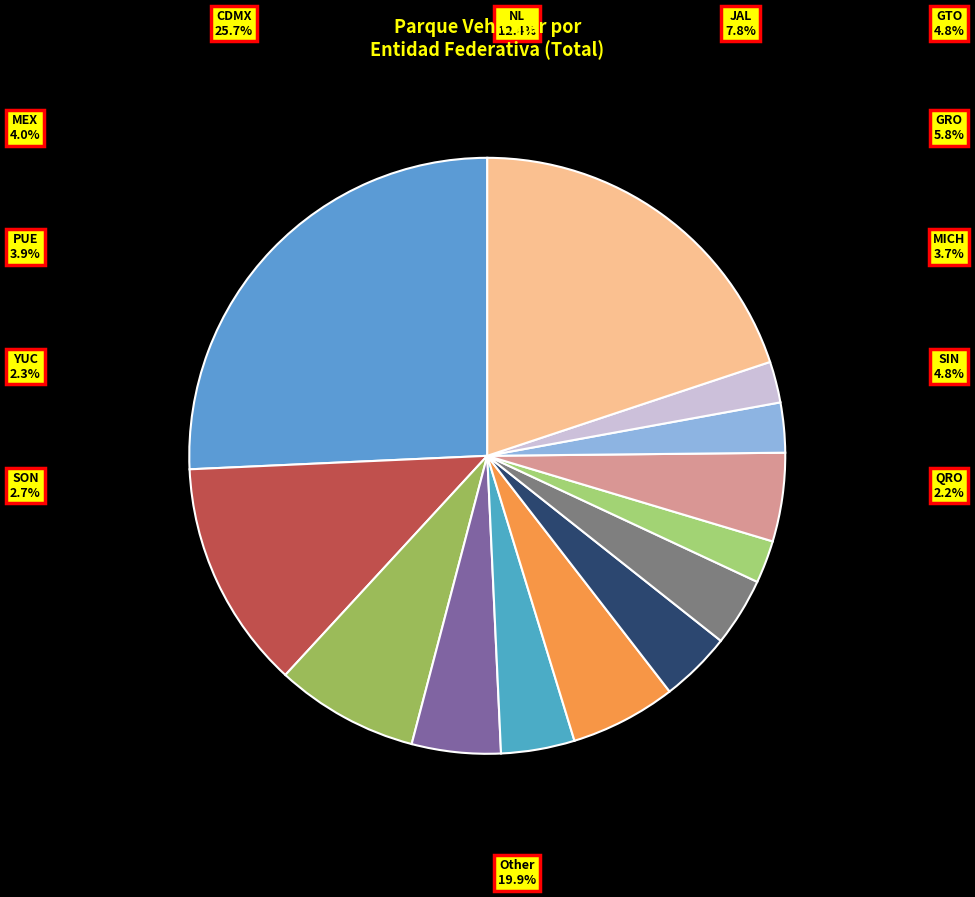

What percentage is NOT represented by MEX?

96.0%